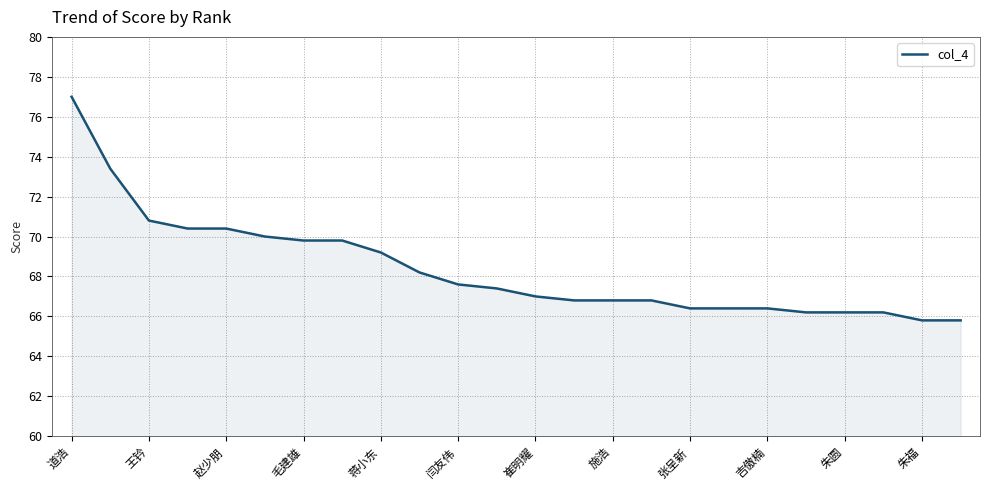

What is the difference between the maximum and minimum values?

11.2